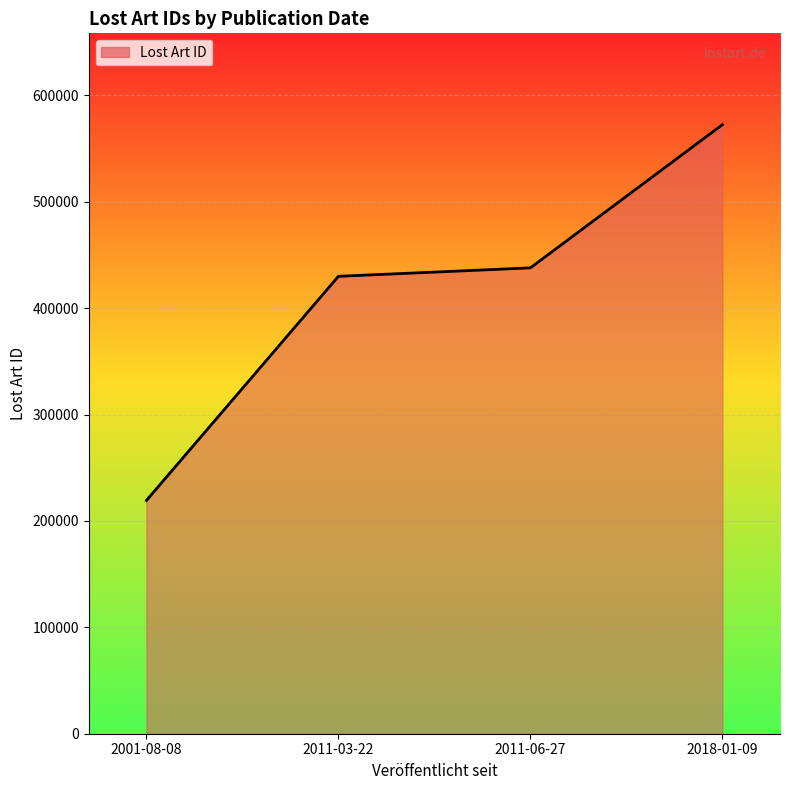

Between 2018-01-09 and 2001-08-08, which is larger?

2018-01-09